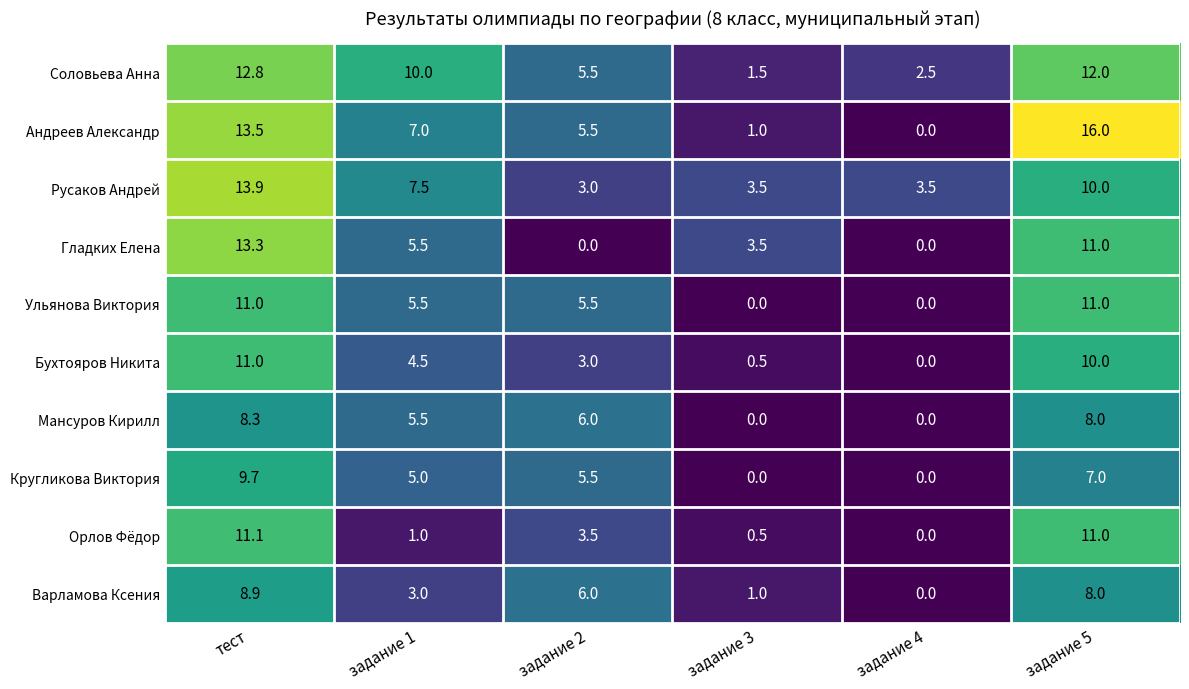

What is the difference between the Мансуров Кирилл values at задание 2 and задание 4?

6.0